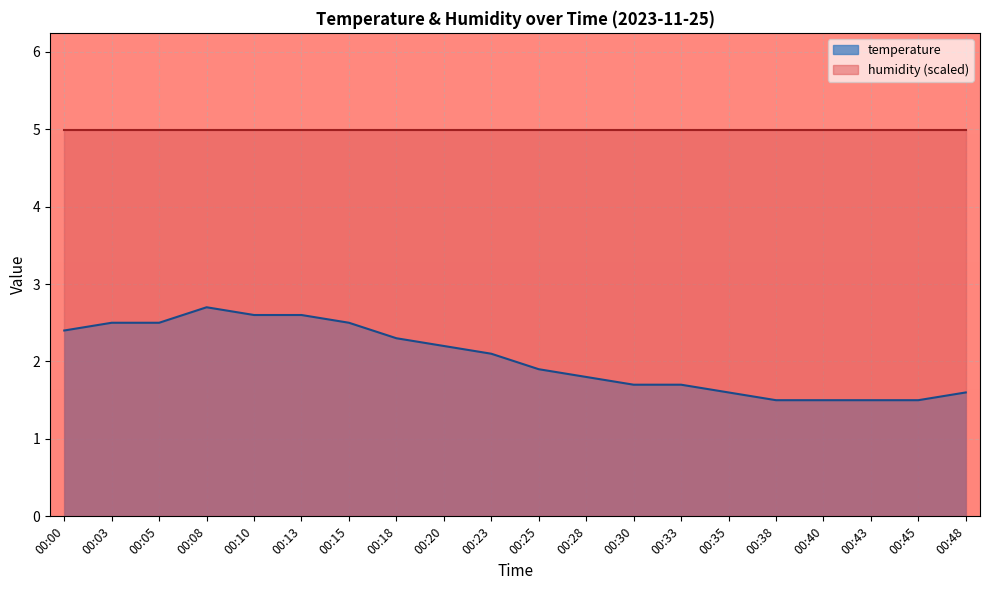

Is it true that the value at 00:35 is 1.6?

True